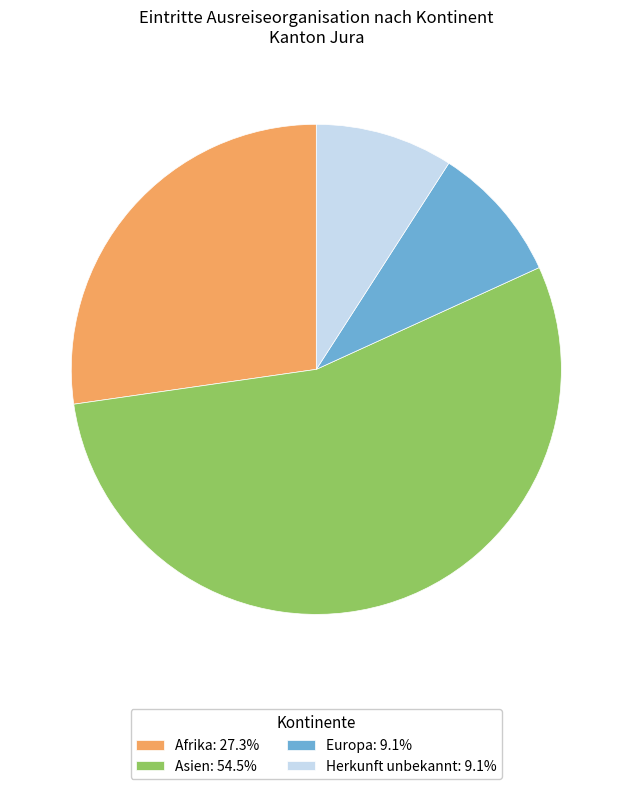

Does Afrika: 27.3% represent more than half of the total?

No